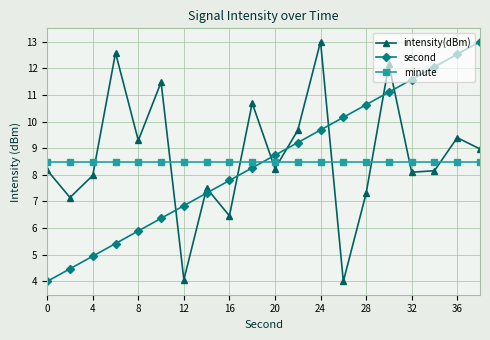

At how many categories does at least one series exceed 10?

11